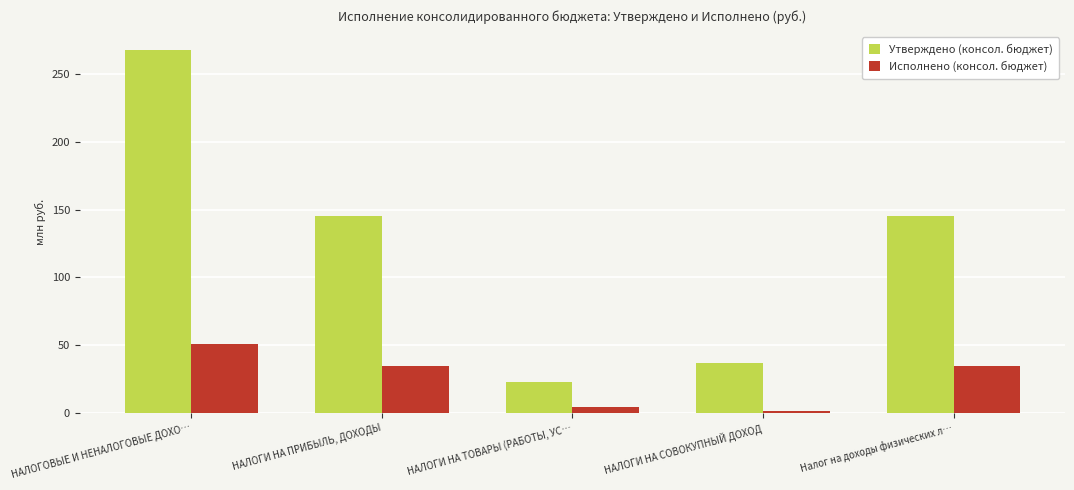

What is the sum of the Исполнено (консол. бюджет) values at Налог на доходы физических л… and НАЛОГИ НА СОВОКУПНЫЙ ДОХОД?

35.9